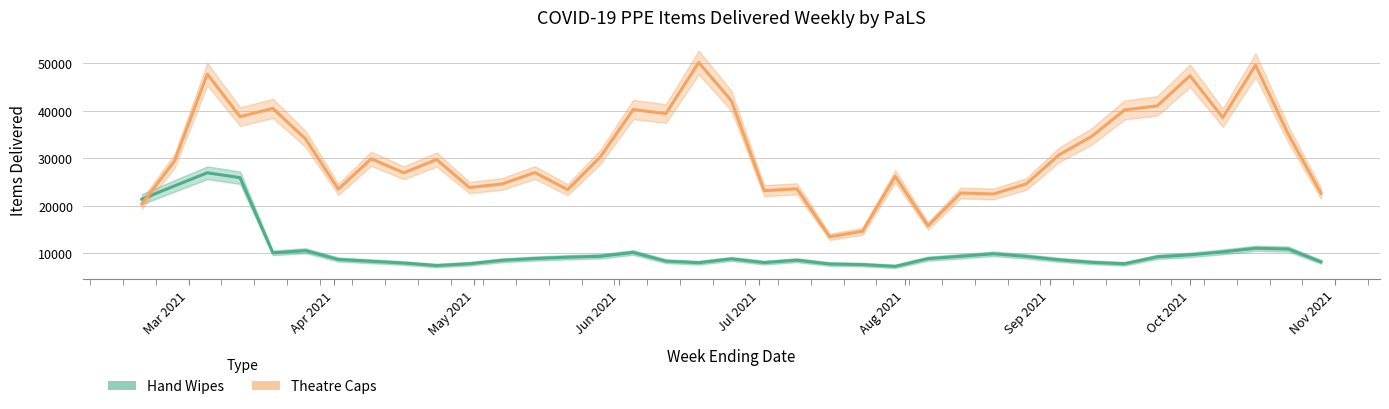

Which series ends up on top after the final intersection of Hand Wipes and Theatre Caps?

Theatre Caps